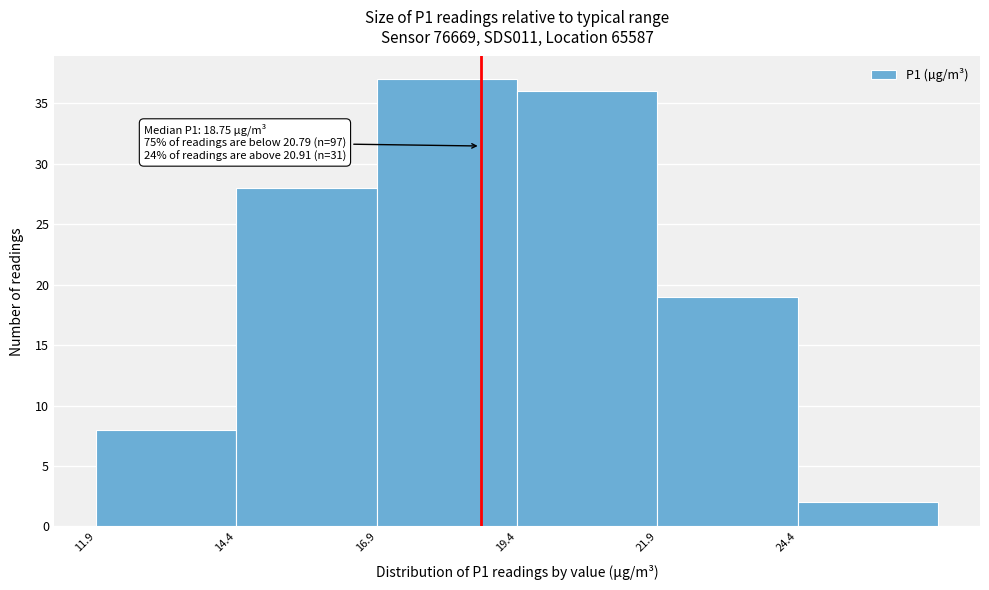

Over which range of the x-axis is the bar tallest?

16.9 to 19.4